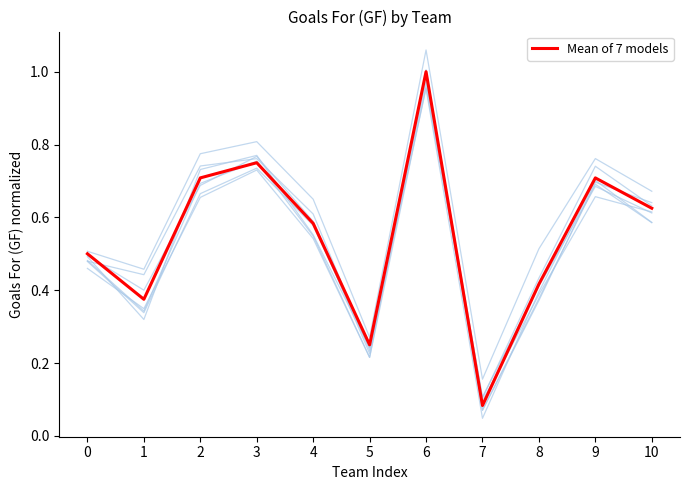

True or false: there are more than 2 points higher than both neighbors.

True